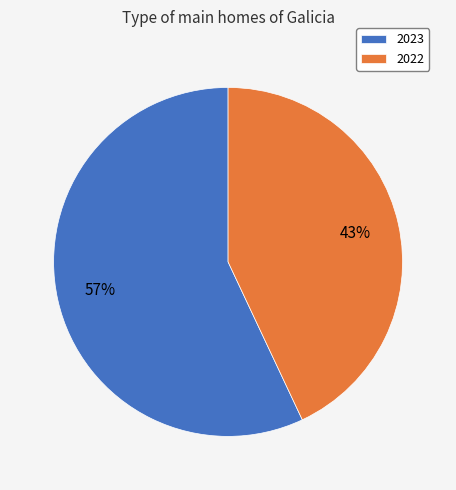

Count the number of slices in the pie.

2